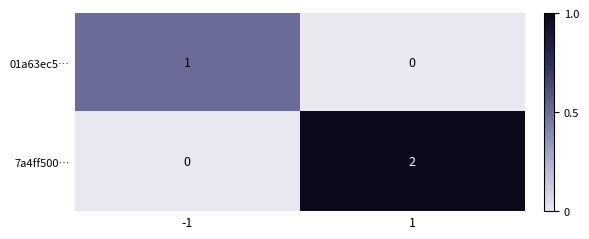

Count the number of data series in this chart.

2